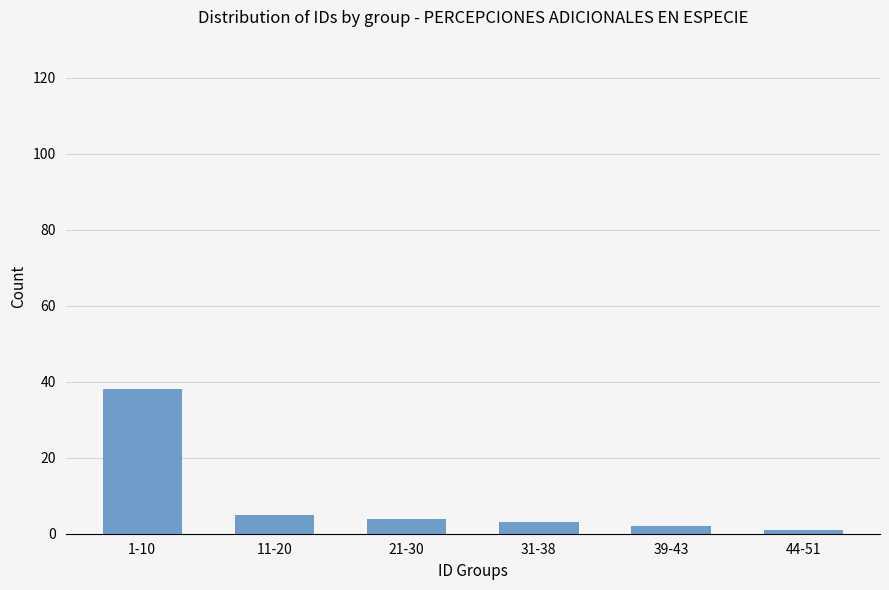

What is the value of the 6th bar from the left?

1